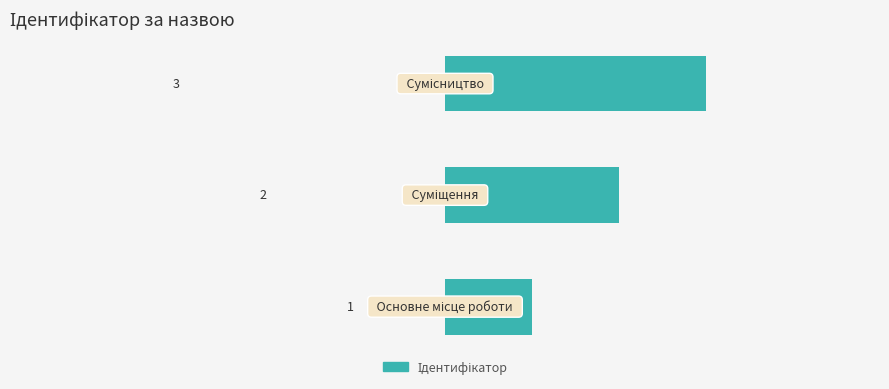

What is the sum of all values?

6